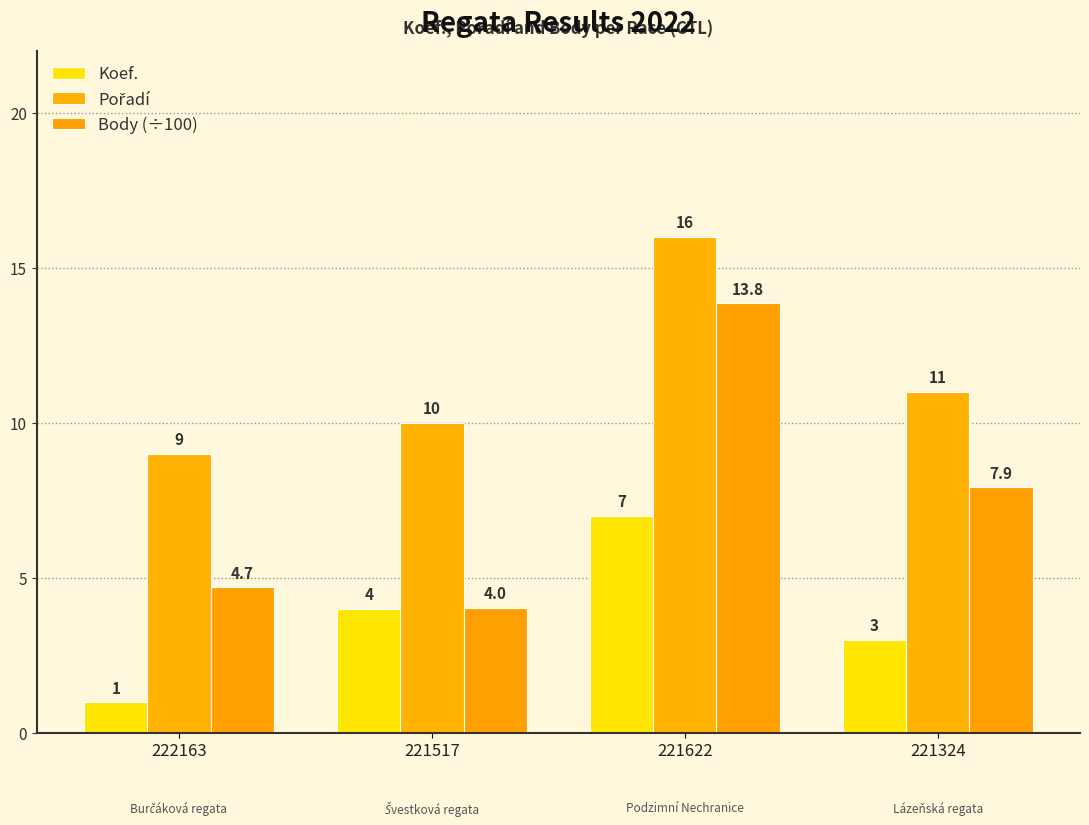

How many series are shown in this chart?

3